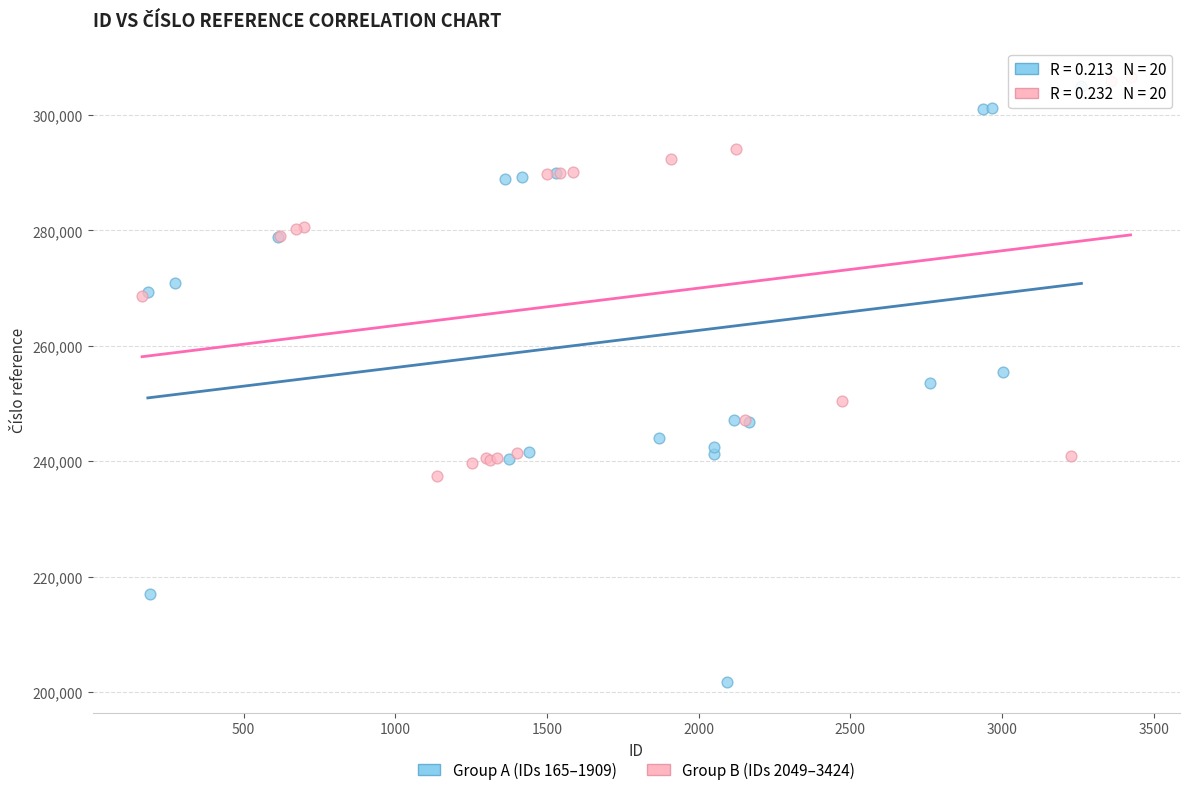

Which series reaches the minimum Y coordinate?

Group A (IDs 165–1909)